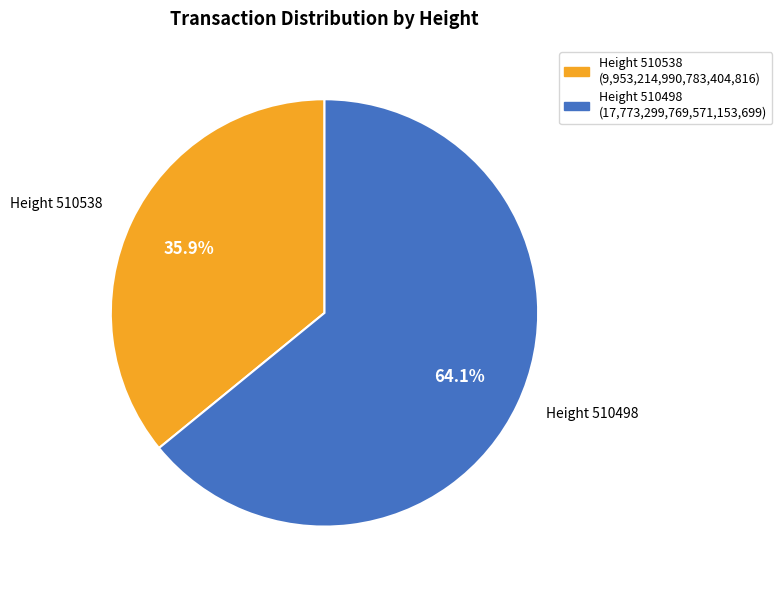

Is there any slice that represents more than half of the pie?

Yes